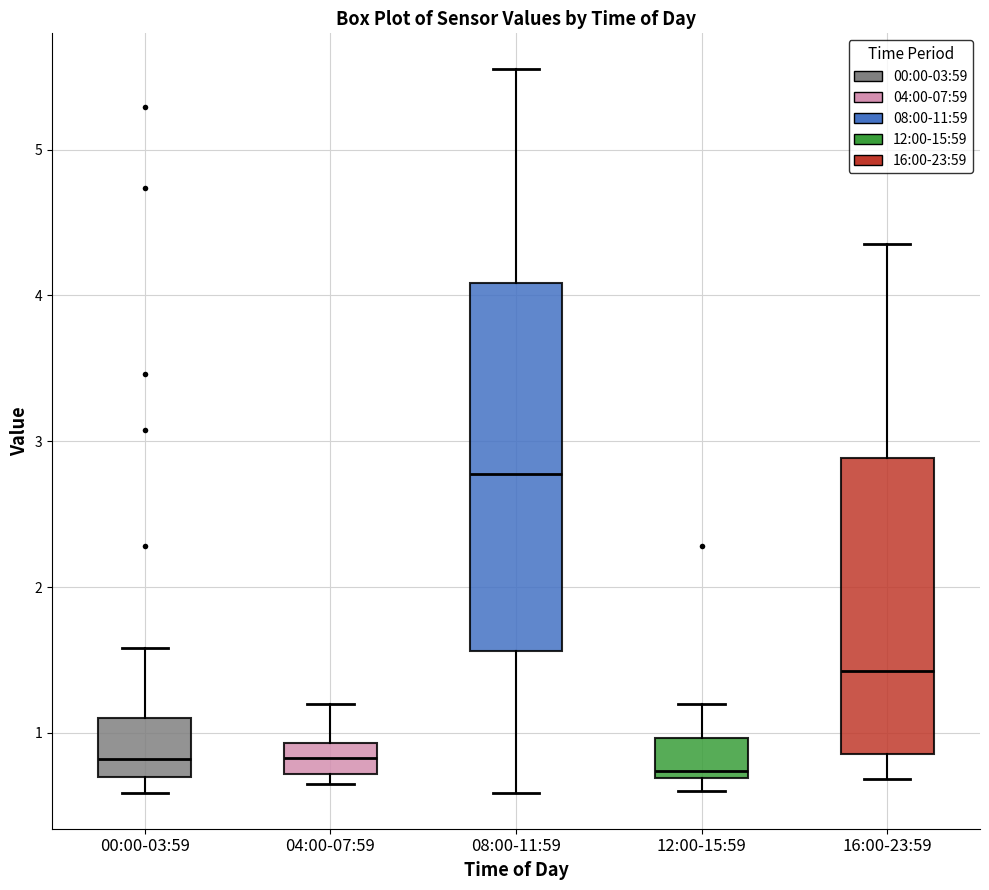

Which box's median line is the highest?

08:00-11:59